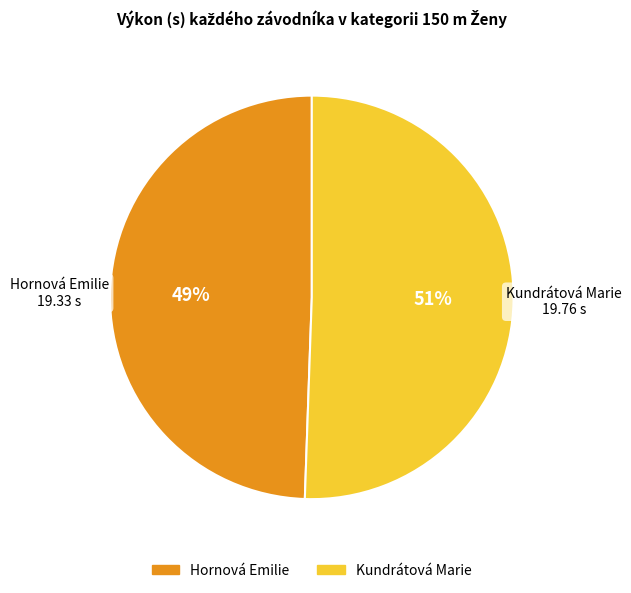

Approximately how many times larger is the value at Kundrátová Marie compared to Hornová Emilie?

1.0